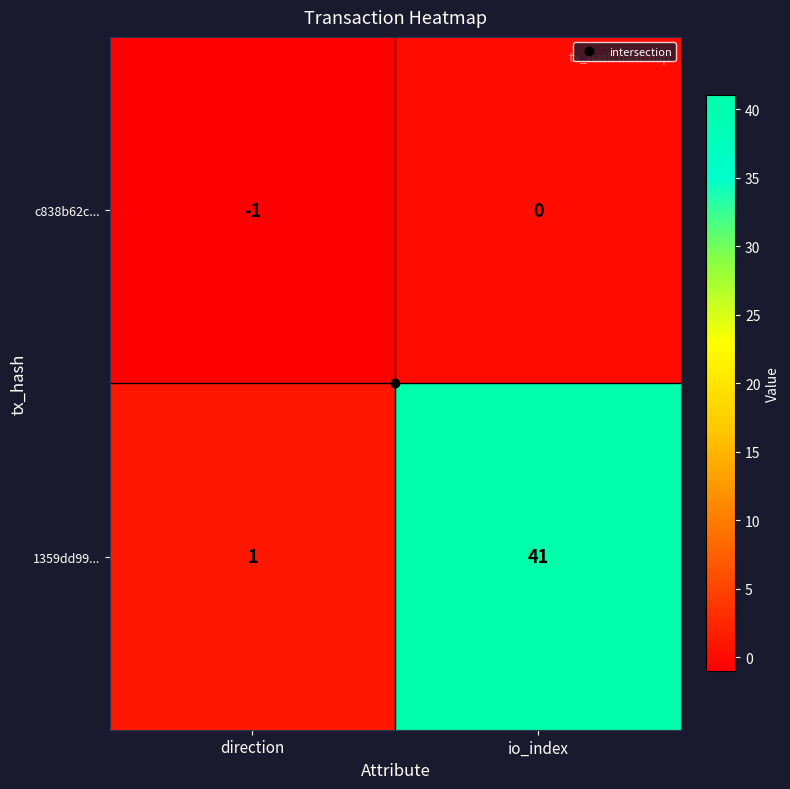

What is the difference between the 1359dd99... values at io_index and direction?

40